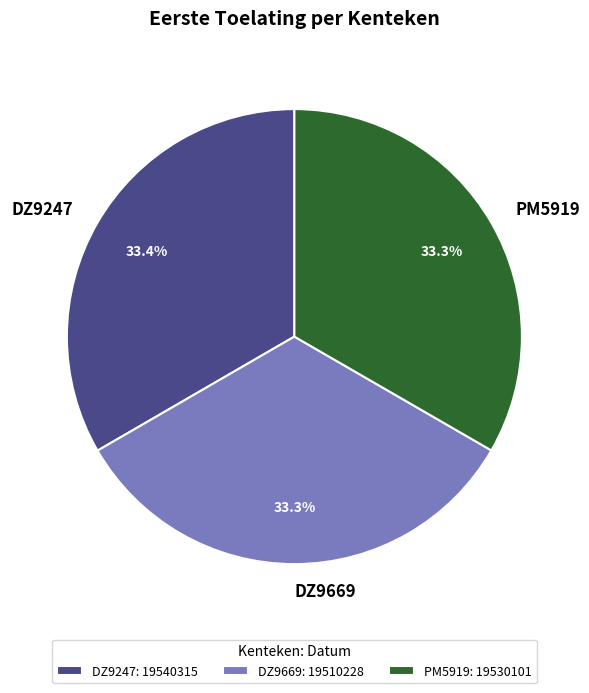

Is it true that PM5919 is 33% of the pie?

True